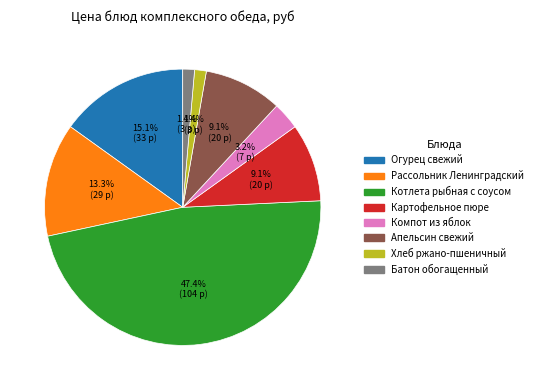

Does any single category account for the majority?

No